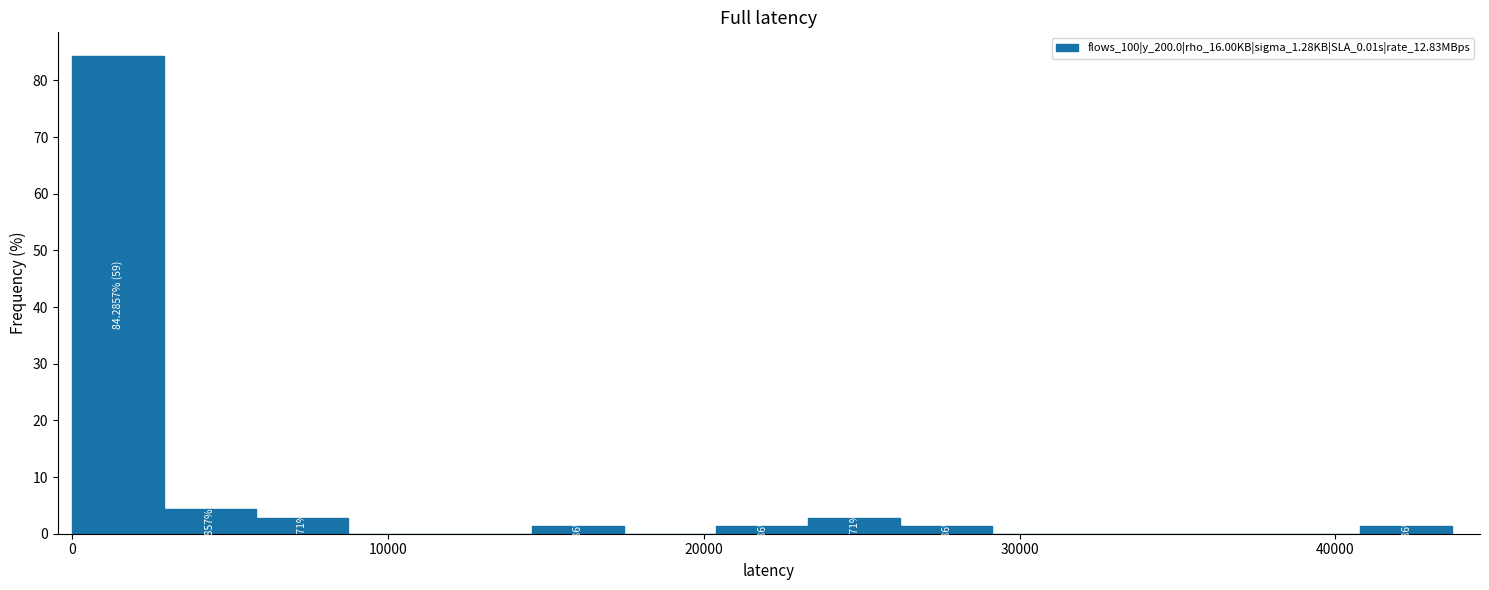

Read against the x-axis, roughly where is the centre of the tallest bar?

1000